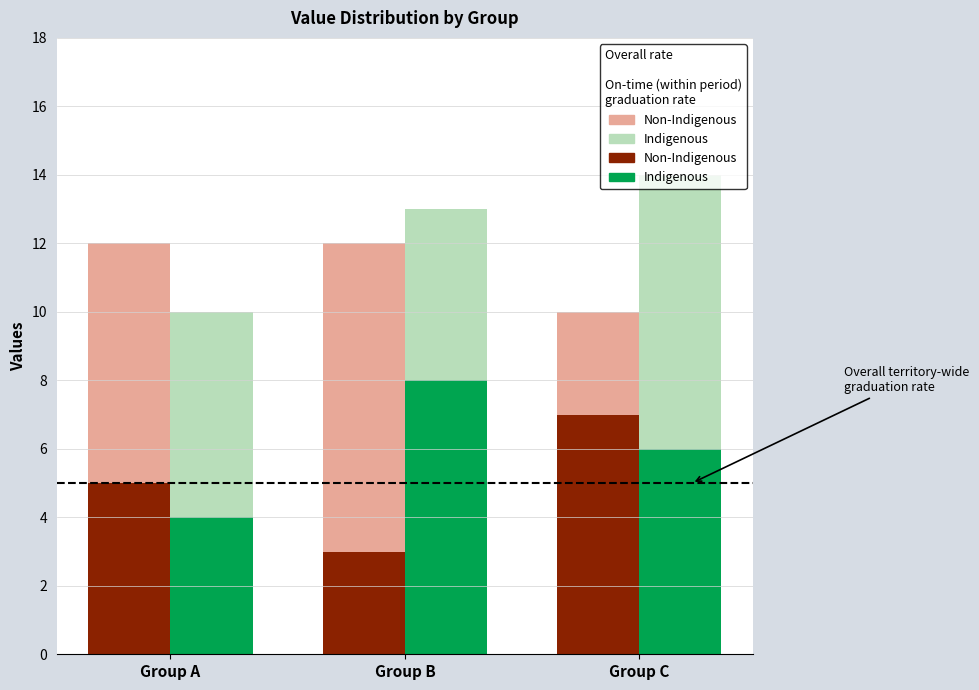

Between Group A and Group B, which is larger?

Group A